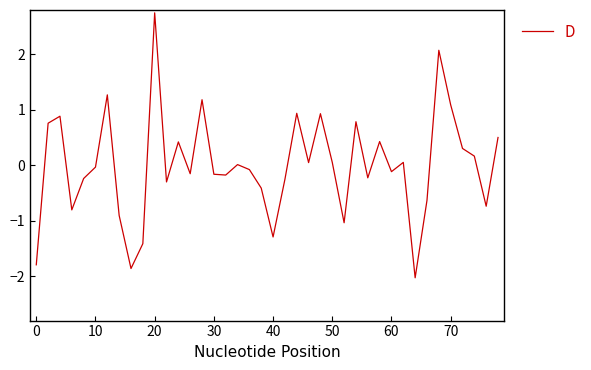

What is the difference between the maximum and minimum values?

4.8